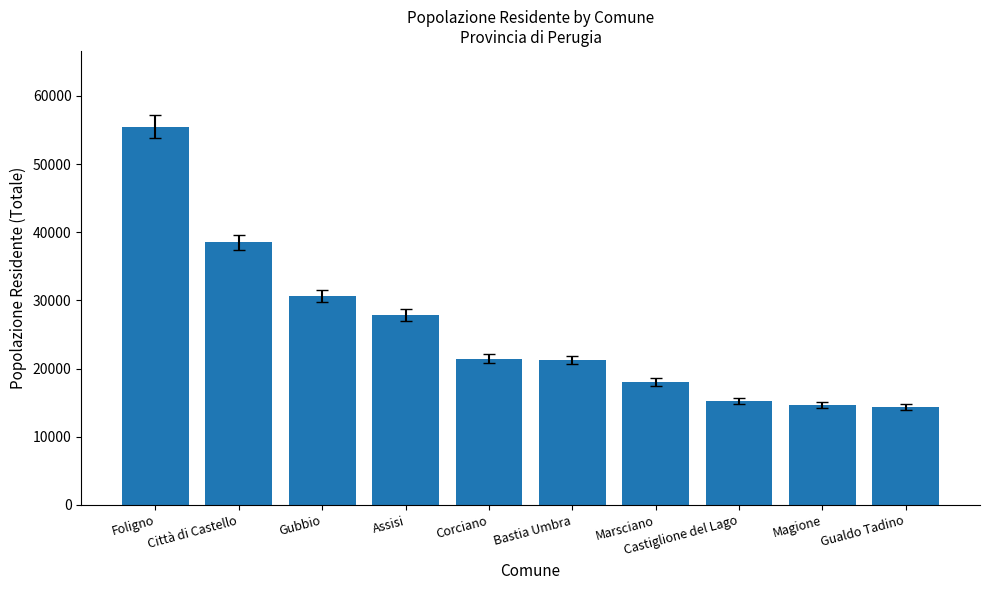

Approximately how many times larger is the value at Gubbio compared to Magione?

2.1